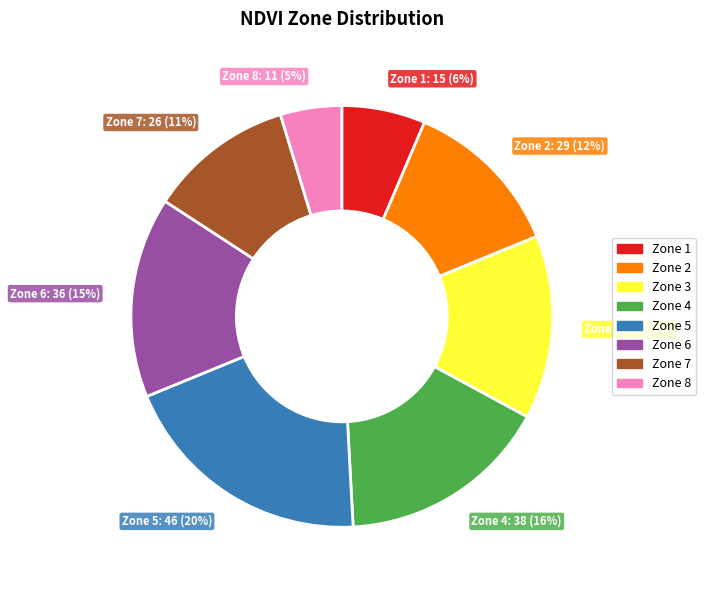

To the nearest percent, what is the difference between the largest and smallest slice percentages?

15%